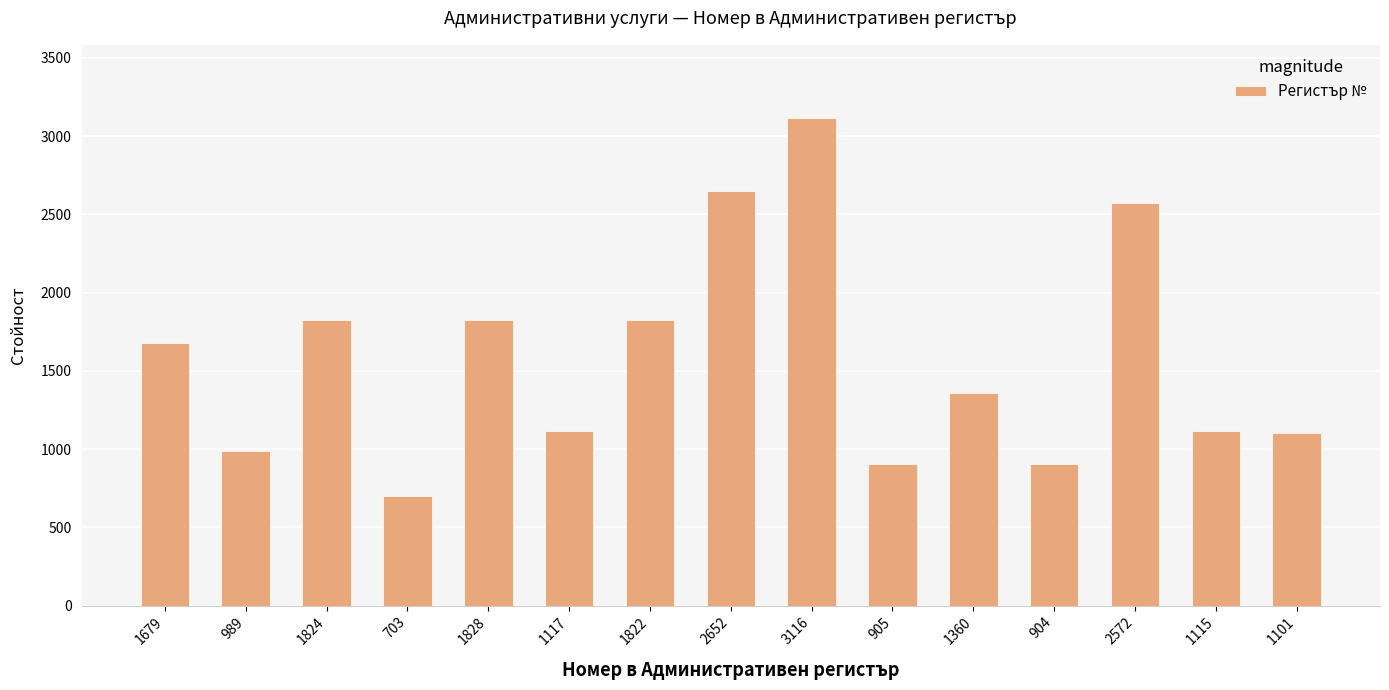

Are the bars grouped side by side (vs. stacked)?

No